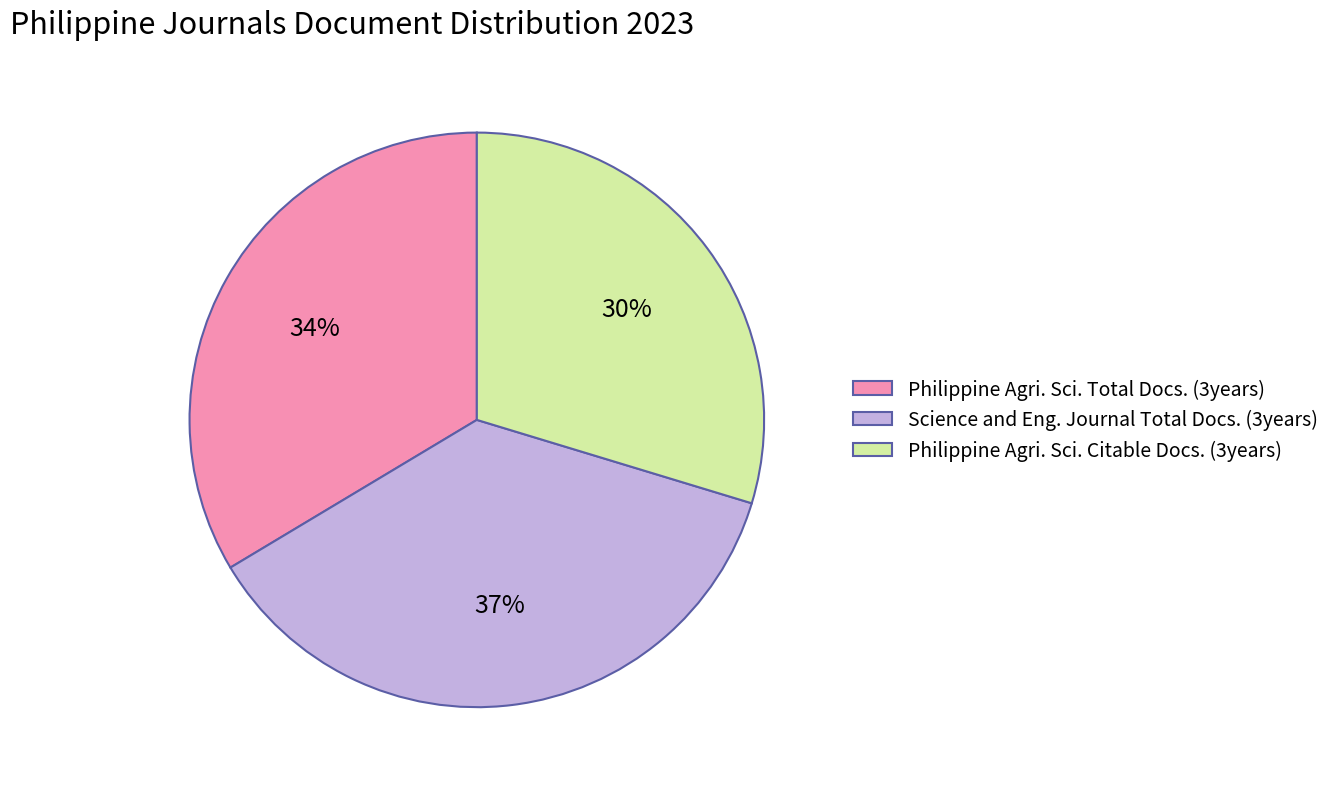

Which slice is the smallest?

Philippine Agri. Sci. Citable Docs. (3years)